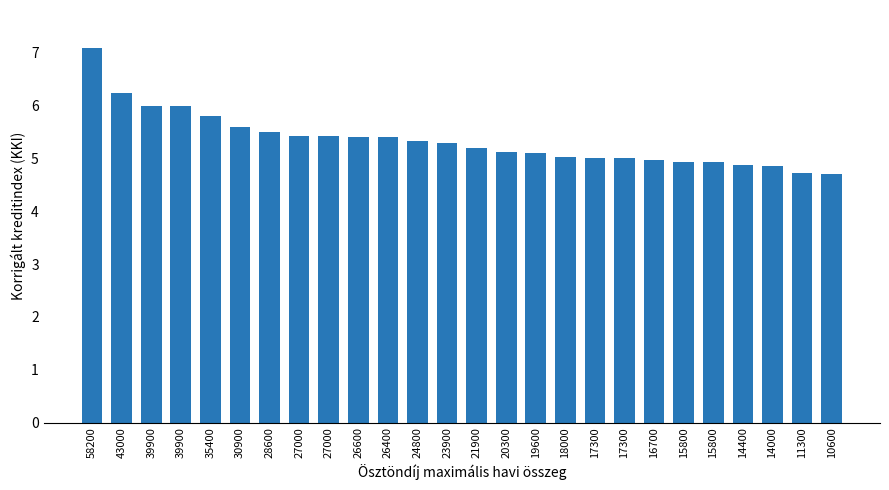

At which category does the chart reach its peak across all series?

58200